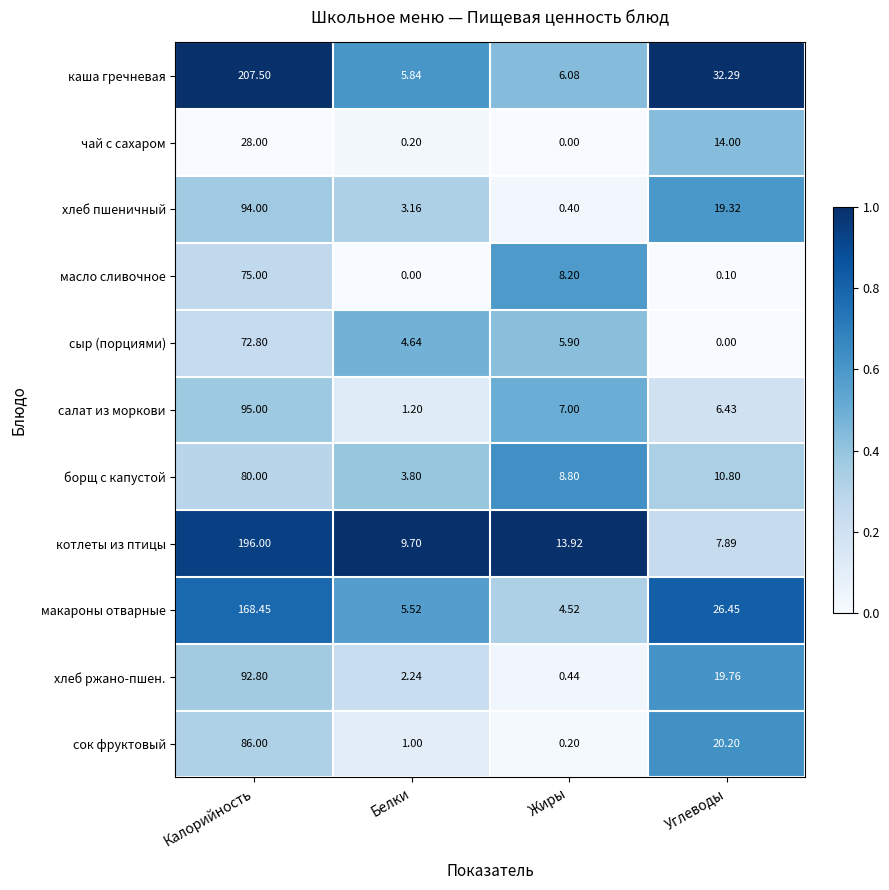

Which series has the largest total across all categories?

каша гречневая